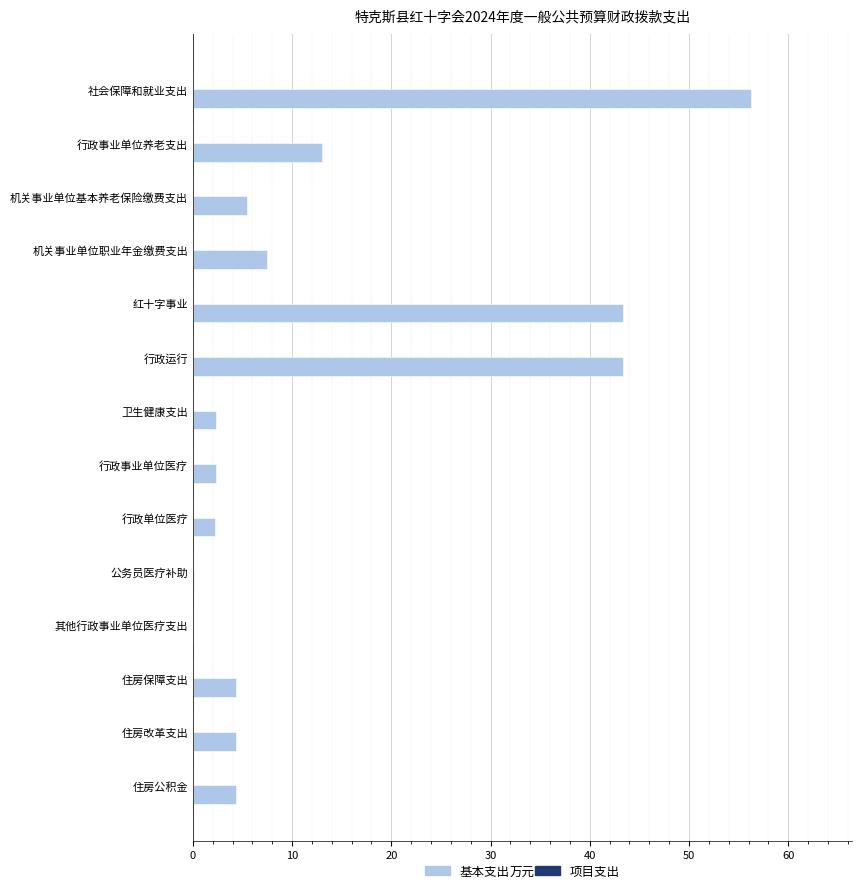

Read the value at 行政事业单位养老支出.

13.0